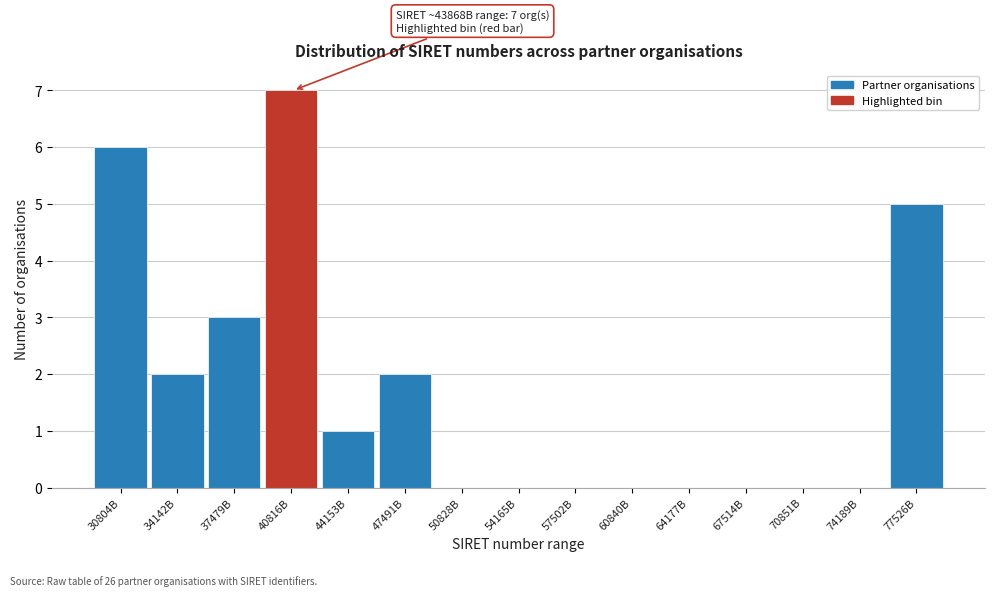

Reading left to right, transcribe all the data shown in this chart.

30804B=6	34142B=2	37479B=3	40816B=7	44153B=1	47491B=2	50828B=0	54165B=0	57502B=0	60840B=0	64177B=0	67514B=0	70851B=0	74189B=0	77526B=5